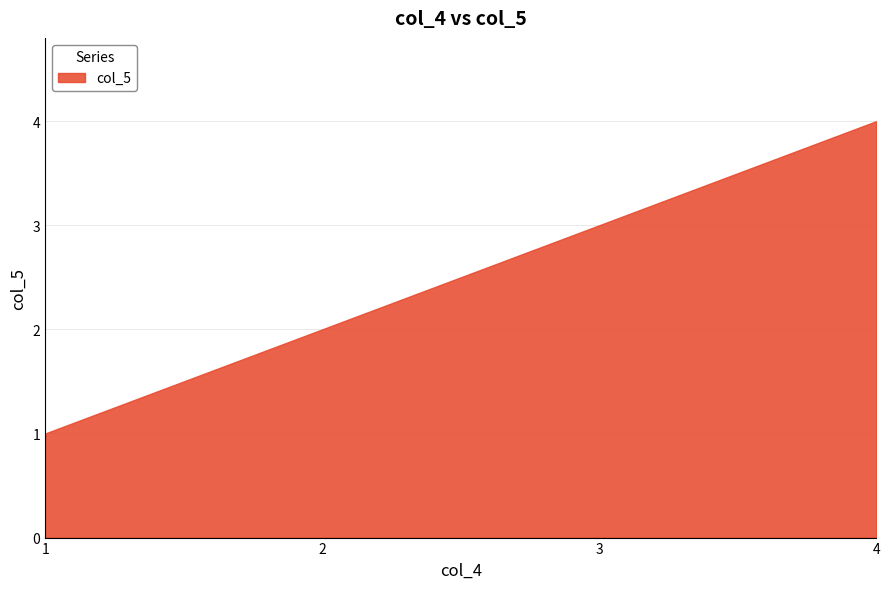

True or false: there are more than 2 points higher than both neighbors.

False